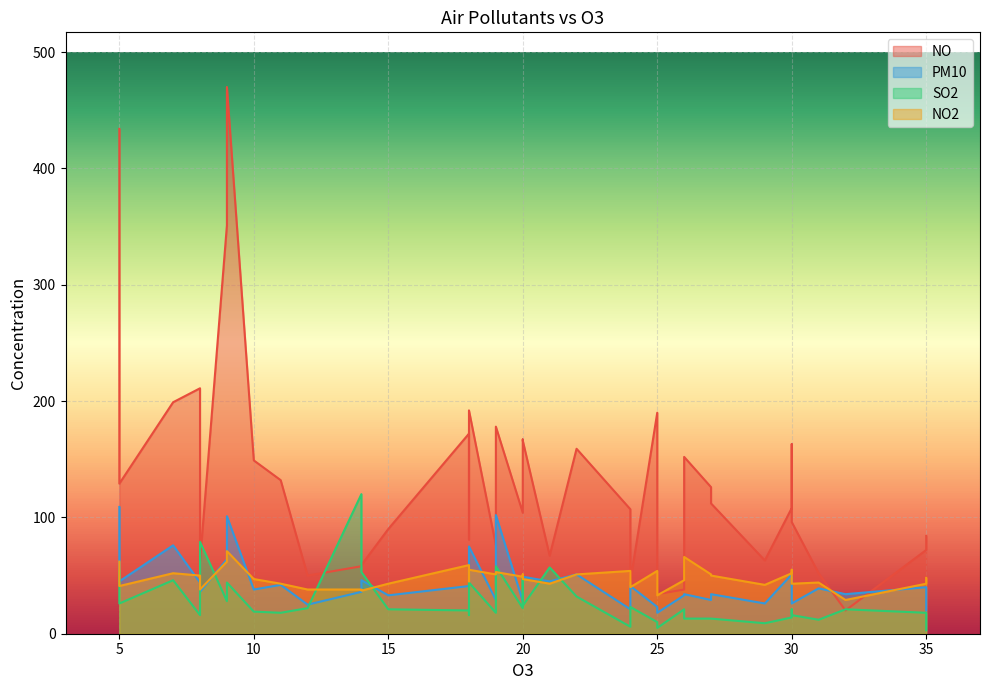

Reading right to left, what are all the values shown in this chart?

NO: 32=20	14=59	8=62	9=351	10=149	5=129	21=67	14=58	19=178	24=107	18=81	29=63	24=45	31=52	30=96	35=72	26=152	20=166	35=84	24=93	30=163	18=172	22=159	20=104	30=108	25=34	11=132	25=190	26=38	19=76	7=199	18=192	12=50	5=434	8=211	20=167	9=470	15=90	27=126	27=112
PM10: 32=34	14=46	8=36	9=64	10=38	5=45	21=45	14=36	19=102	24=21	18=40	29=26	24=41	31=39	30=26	35=40	26=34	20=49	35=20	24=25	30=29	18=41	22=51	20=28	30=51	25=18	11=42	25=23	26=33	19=29	7=76	18=75	12=25	5=109	8=44	20=30	9=101	15=33	27=29	27=34
SO2: 32=21	14=53	8=79	9=28	10=19	5=26	21=57	14=120	19=58	24=6	18=16	29=9	24=23	31=12	30=16	35=18	26=13	20=24	35=3	24=8	30=21	18=20	22=32	20=22	30=14	25=5	11=18	25=10	26=21	19=18	7=46	18=44	12=22	5=54	8=16	20=48	9=44	15=21	27=13	27=13
NO2: 32=29	14=37	8=38	9=62	10=47	5=41	21=43	14=38	19=53	24=54	18=45	29=42	24=40	31=44	30=43	35=43	26=66	20=47	35=48	24=48	30=55	18=59	22=51	20=49	30=52	25=33	11=43	25=54	26=46	19=51	7=52	18=55	12=38	5=62	8=50	20=51	9=71	15=43	27=51	27=50